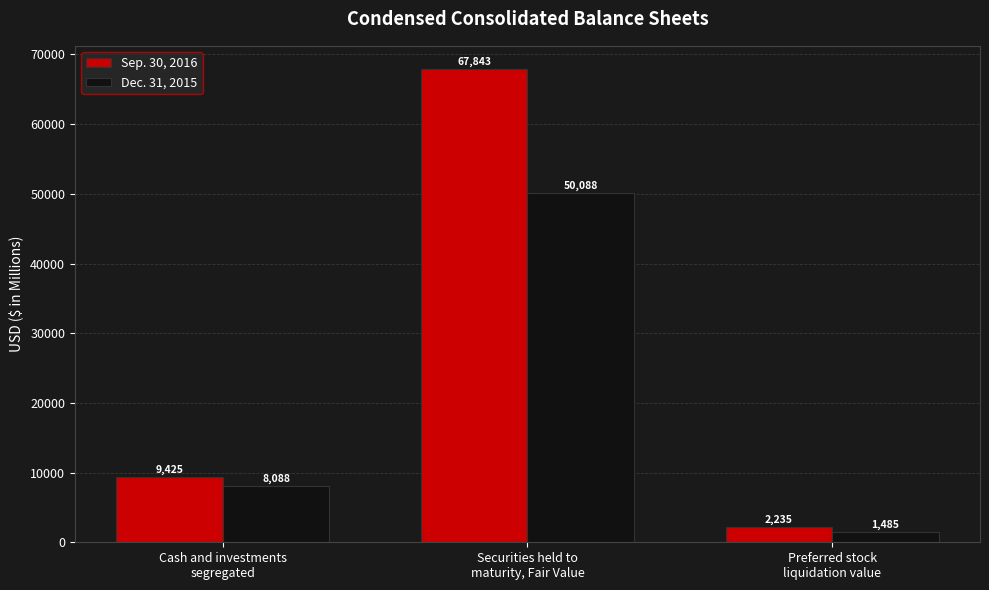

Between Securities held to
maturity, Fair Value and Preferred stock
liquidation value, which series saw the biggest shift?

Sep. 30, 2016